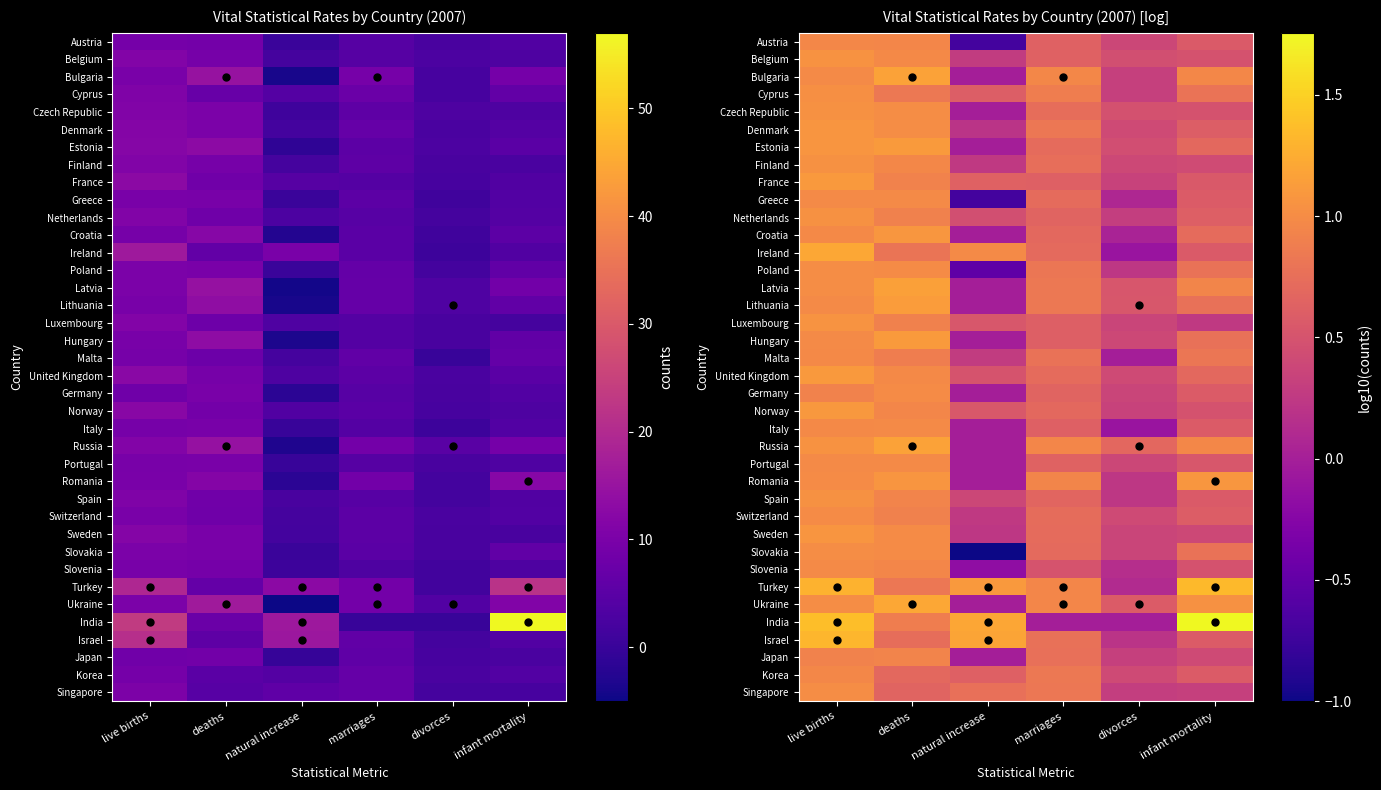

At how many categories does at least one series exceed 0?

6